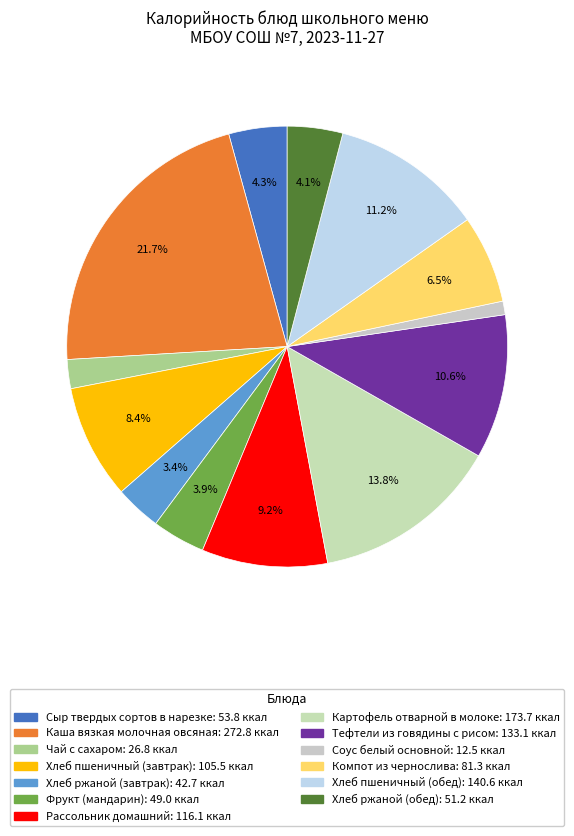

How many segments does this pie chart have?

13